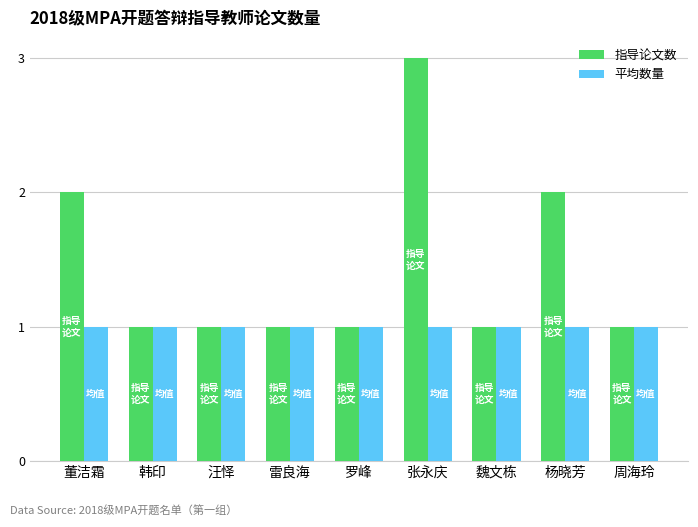

What is the label of the 3rd bar from the right?

魏文栋